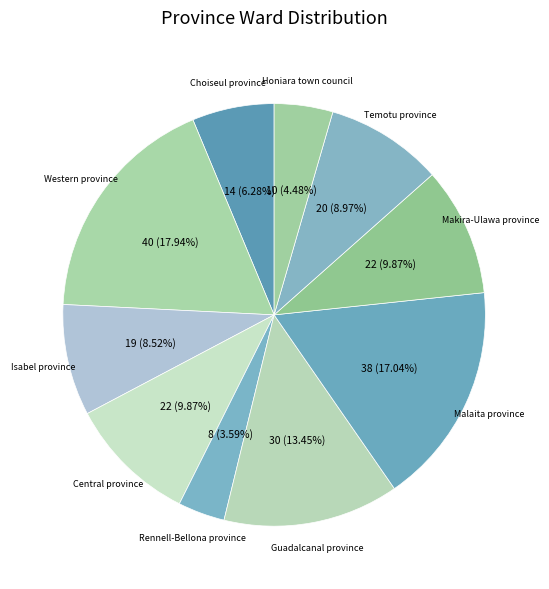

How many slices are in this pie chart?

10